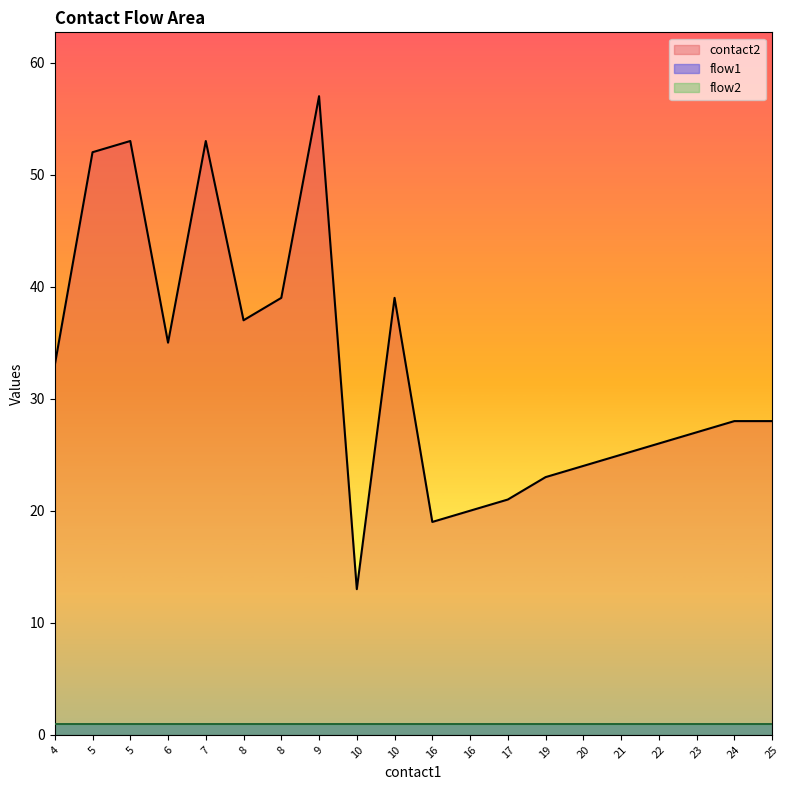

What are all the series names shown in the legend?

contact2, flow1, flow2